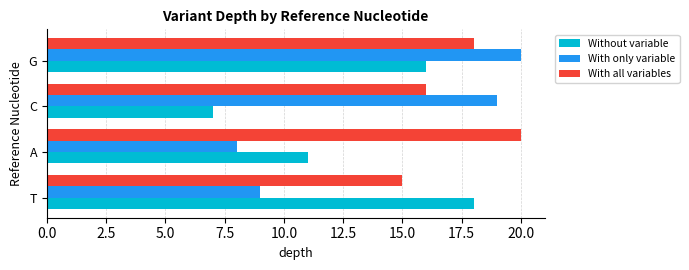

Which category has the lowest value across all series?

C